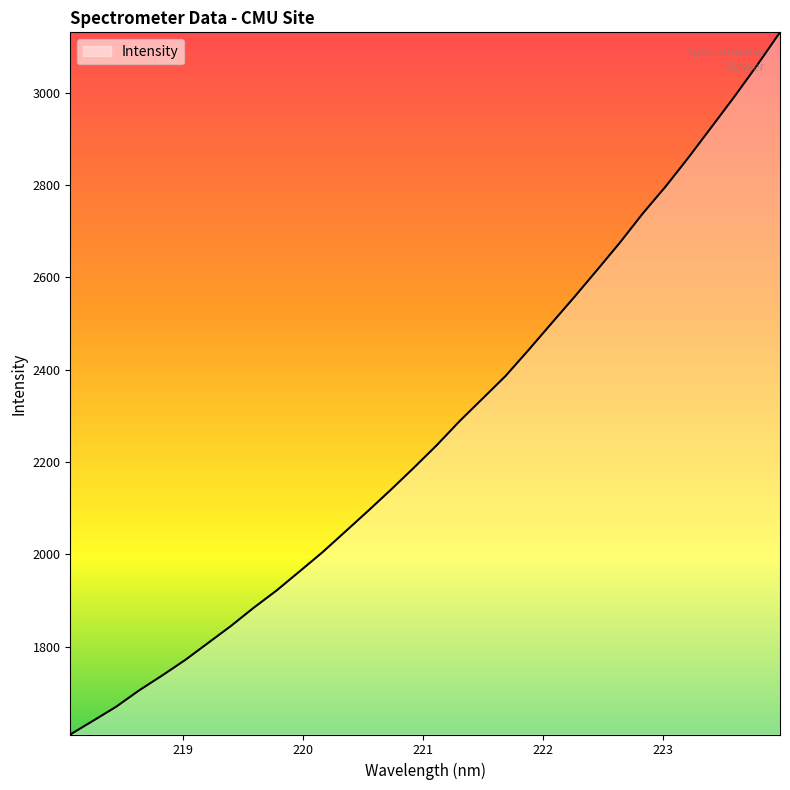

What is the minimum value shown in the chart?

1610.2